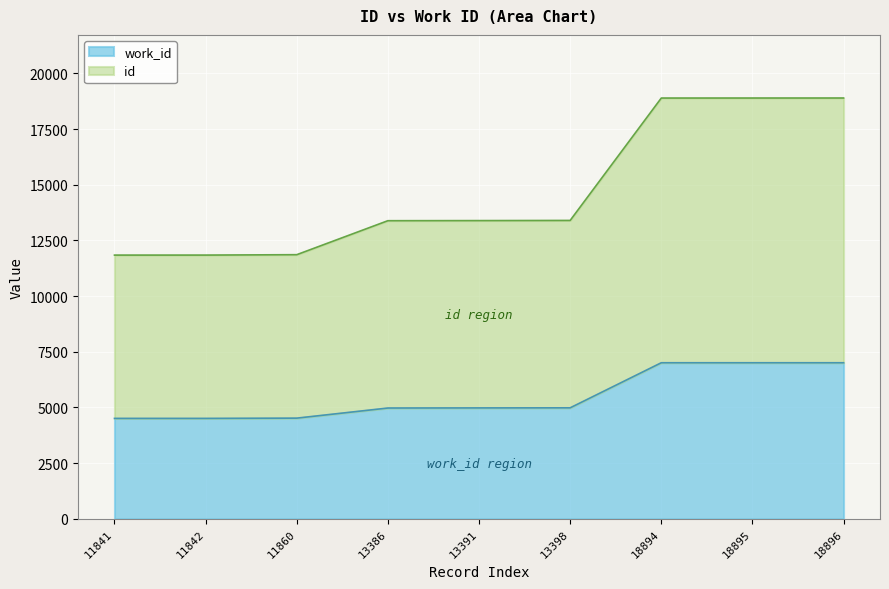

What is the sum of the work_id values at 18896 and 11841?

11515